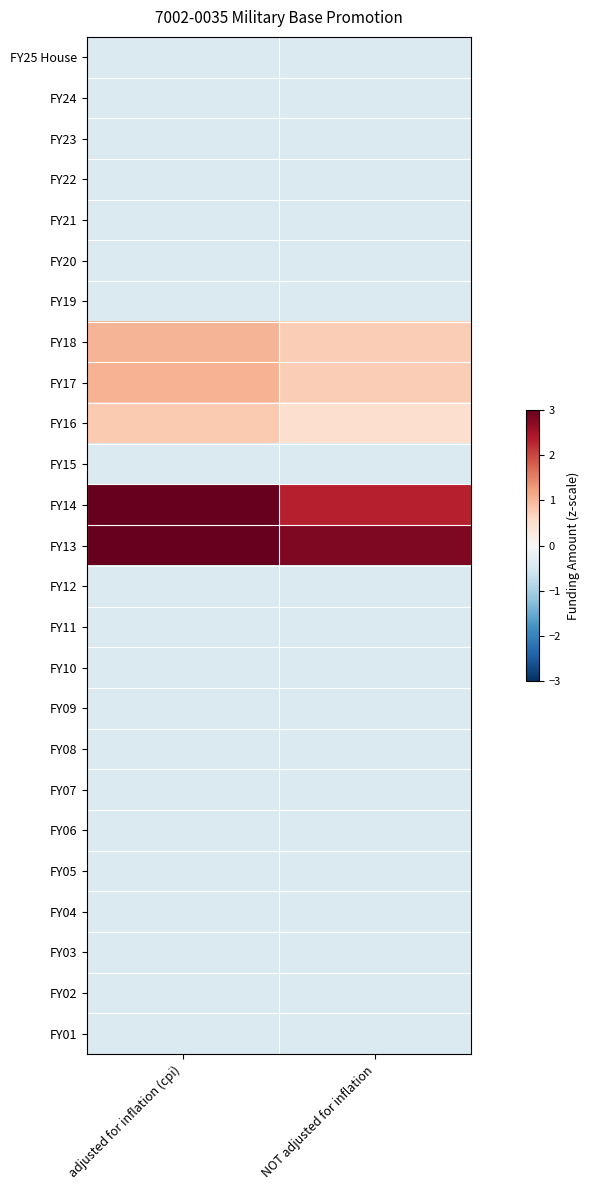

What is the spread (max minus min) of values at adjusted for inflation (cpi)?

4.3